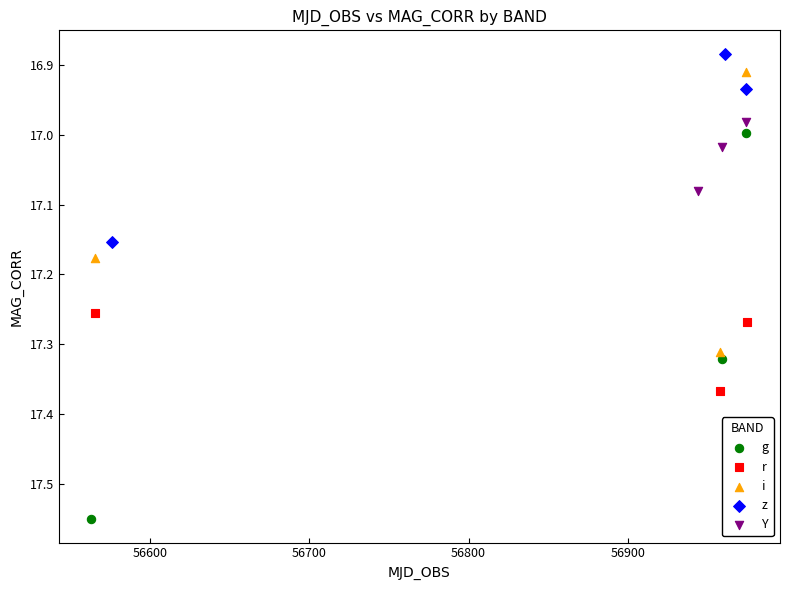

Which series has the largest Y range (max minus min)?

g